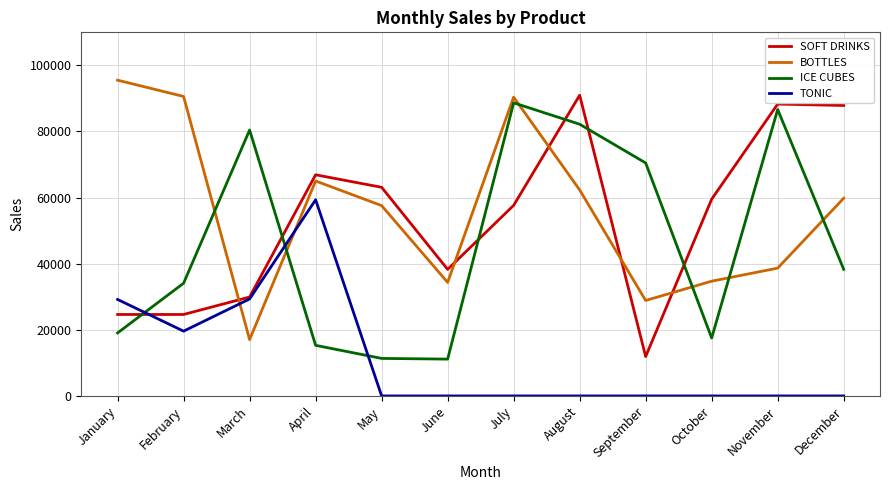

At September, list the series in order from smallest to largest.

TONIC, SOFT DRINKS, BOTTLES, ICE CUBES